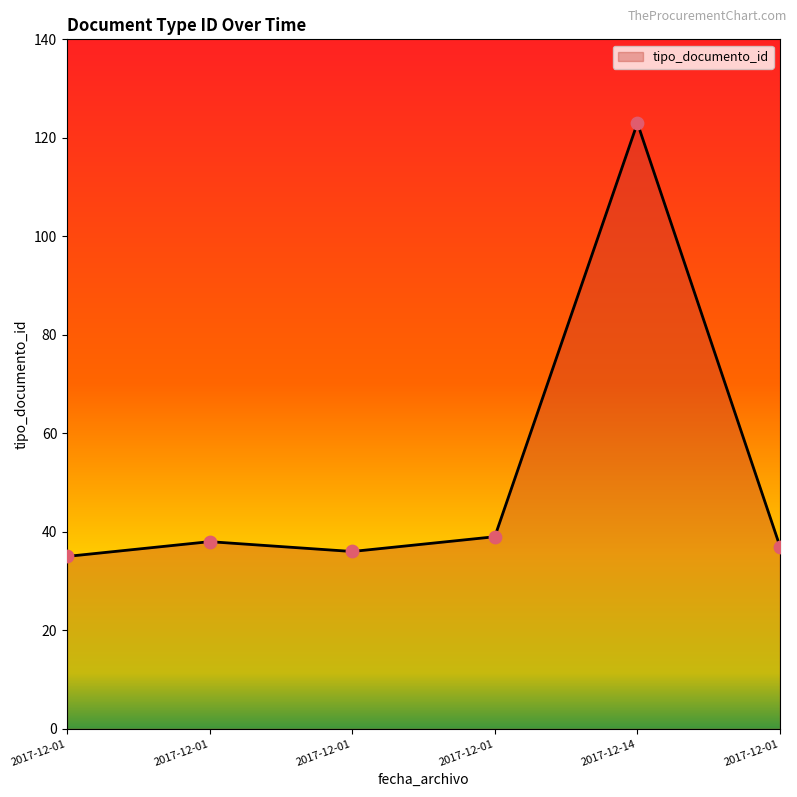

Which has a higher value, 2017-12-01 or 2017-12-01?

2017-12-01